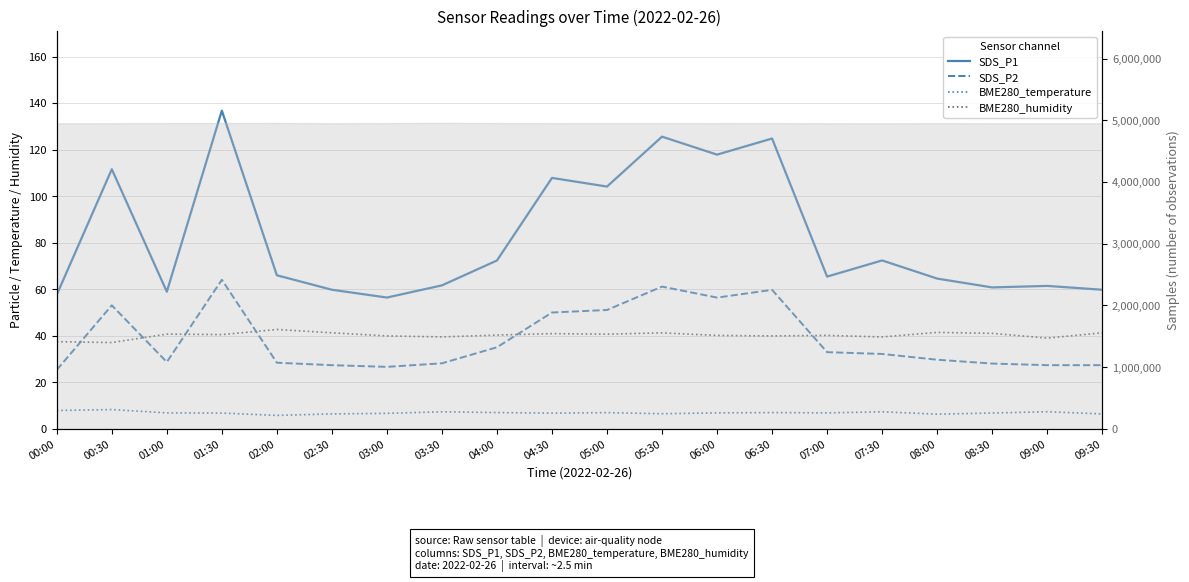

What is the value of the BME280_humidity point at the 13th from the left?

40.1